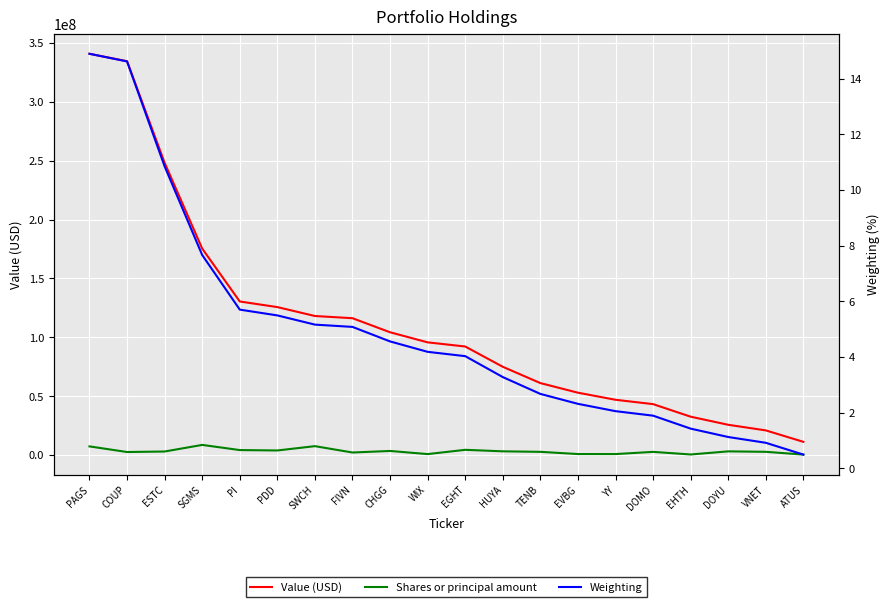

Reading right to left, extract all data points from this chart.

Value (USD): 11232000.0	20950000.0	25710000.0	32592000.0	43263000.0	46959000.0	52973000.0	61138000.0	74987000.0	92213000.0	95743000.0	104313000.0	116253000.0	118124000.0	125697000.0	130460000.0	175398000.0	248264000.0	334573000.0	340879000.0
Shares or principal amount: 391635.0	2749322.0	3139171.0	487982.0	2707292.0	835128.0	858422.0	2731792.0	3172039.0	4450425.0	820136.0	3482917.0	2163247.0	7562371.0	3901215.0	4231582.0	8619044.0	3015112.0	2582179.0	7360799.0
Weighting: 0.5	0.9	1.1	1.4	1.9	2.1	2.3	2.7	3.3	4.0	4.2	4.6	5.1	5.2	5.5	5.7	7.7	10.8	14.6	14.9